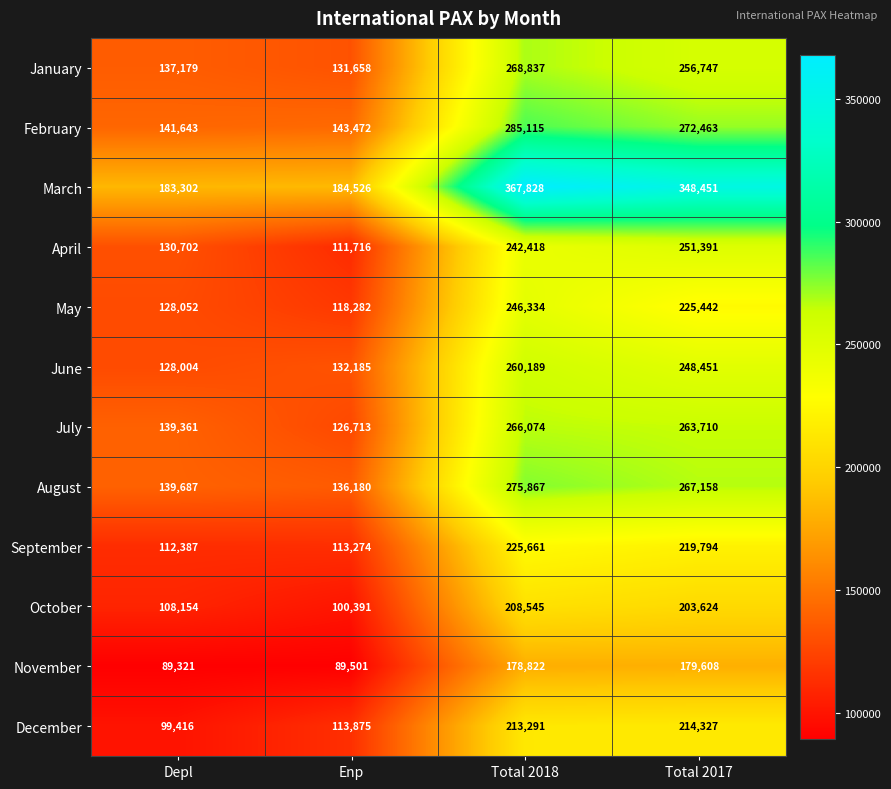

What is the difference between the October values at Total 2017 and Total 2018?

4921